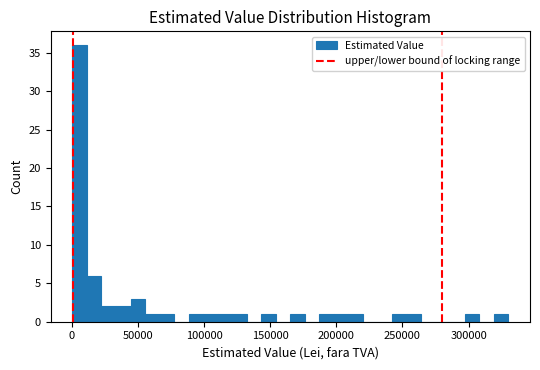

Around what value on the x-axis is the tallest bar? Give the approximate position of its centre, as read against the axis.

5000